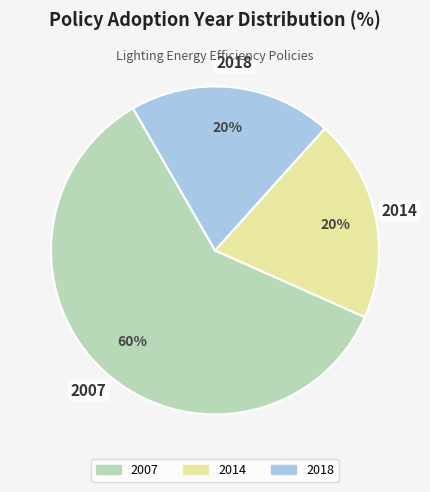

To the nearest percent, what is the combined percentage of 2014 and 2007?

80%